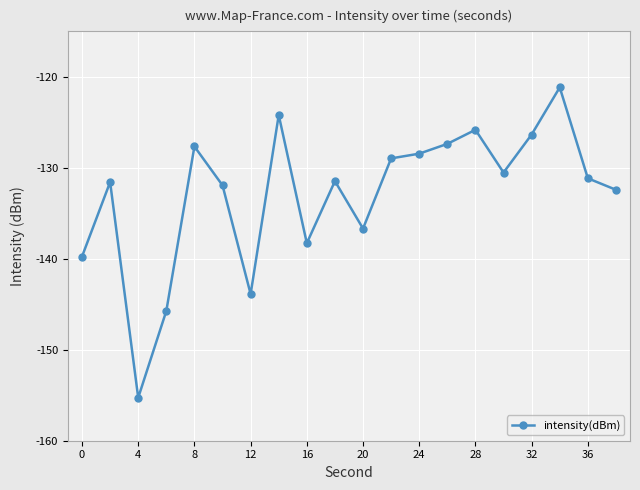

What is the maximum value shown in the chart?

-121.2